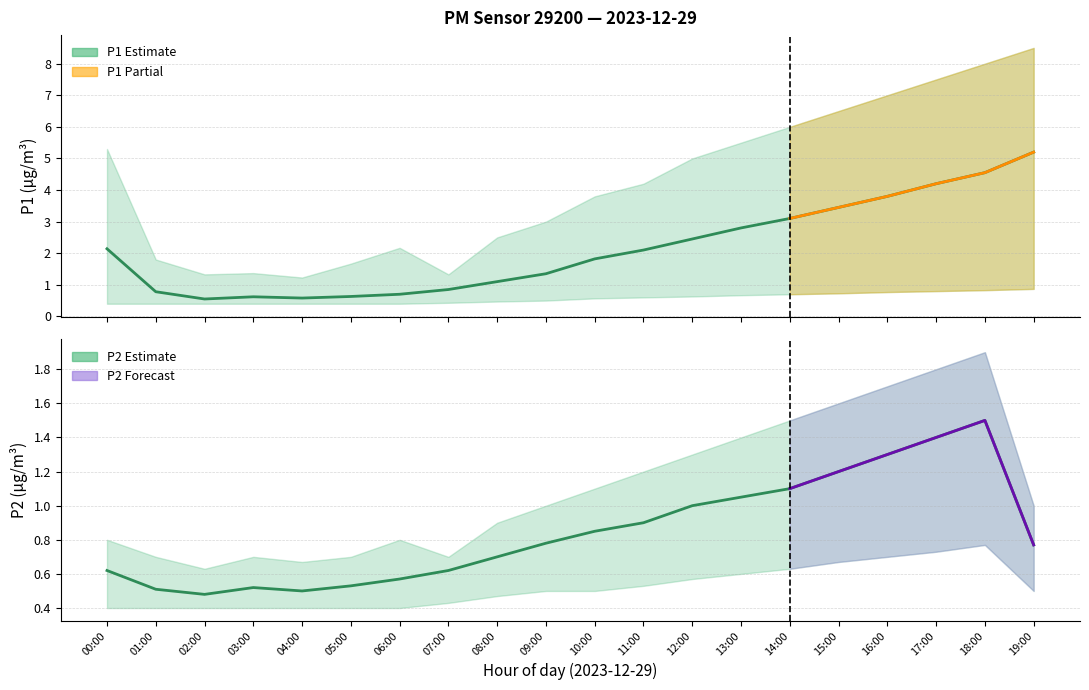

Rank the series by their maximum value, from lowest to highest.

P2_lower, P1_lower, P2, P2_upper, P1, P1_upper